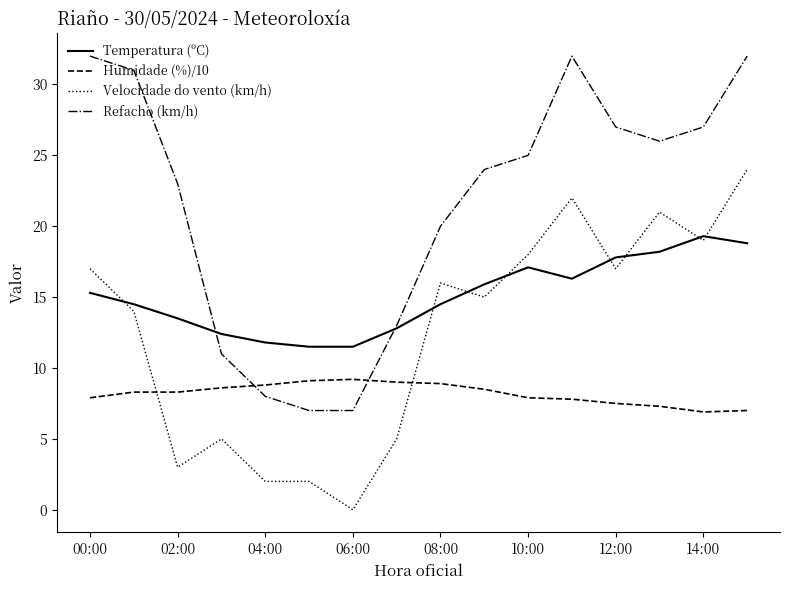

True or false: Velocidade do vento (km/h) and Refacho (km/h) intersect in this chart.

False